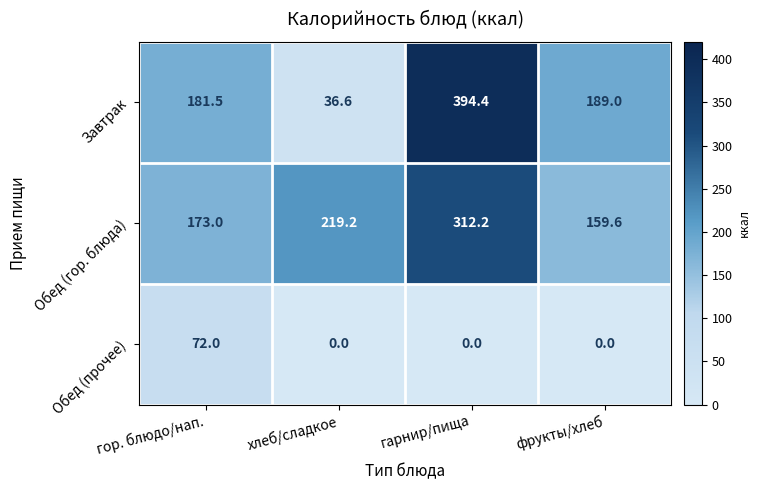

Which series has the largest total across all categories?

Обед (гор. блюда)